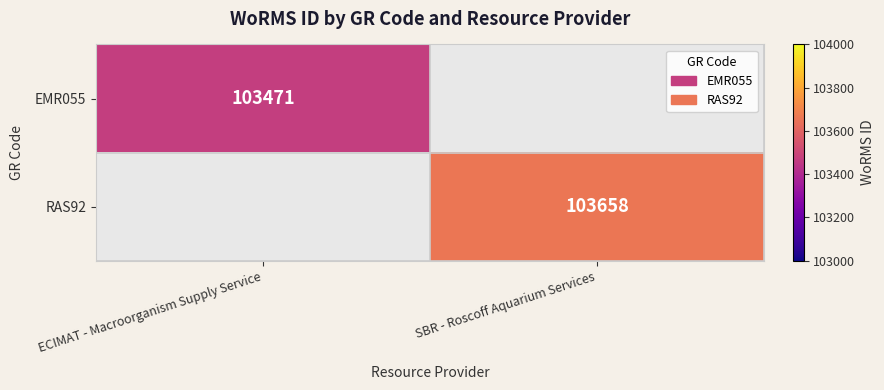

Which has a higher value, ECIMAT - Macroorganism Supply Service or SBR - Roscoff Aquarium Services?

SBR - Roscoff Aquarium Services